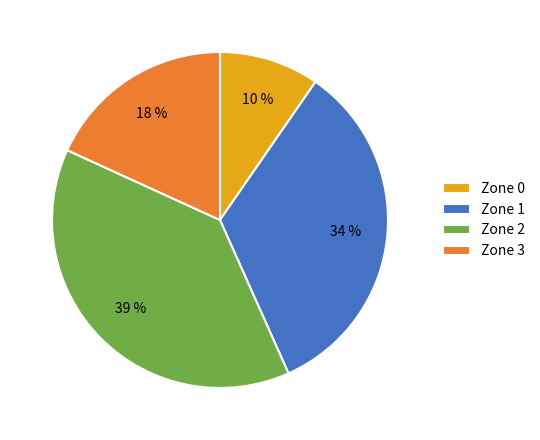

Is it true that Zone 2 is 39% of the pie?

True